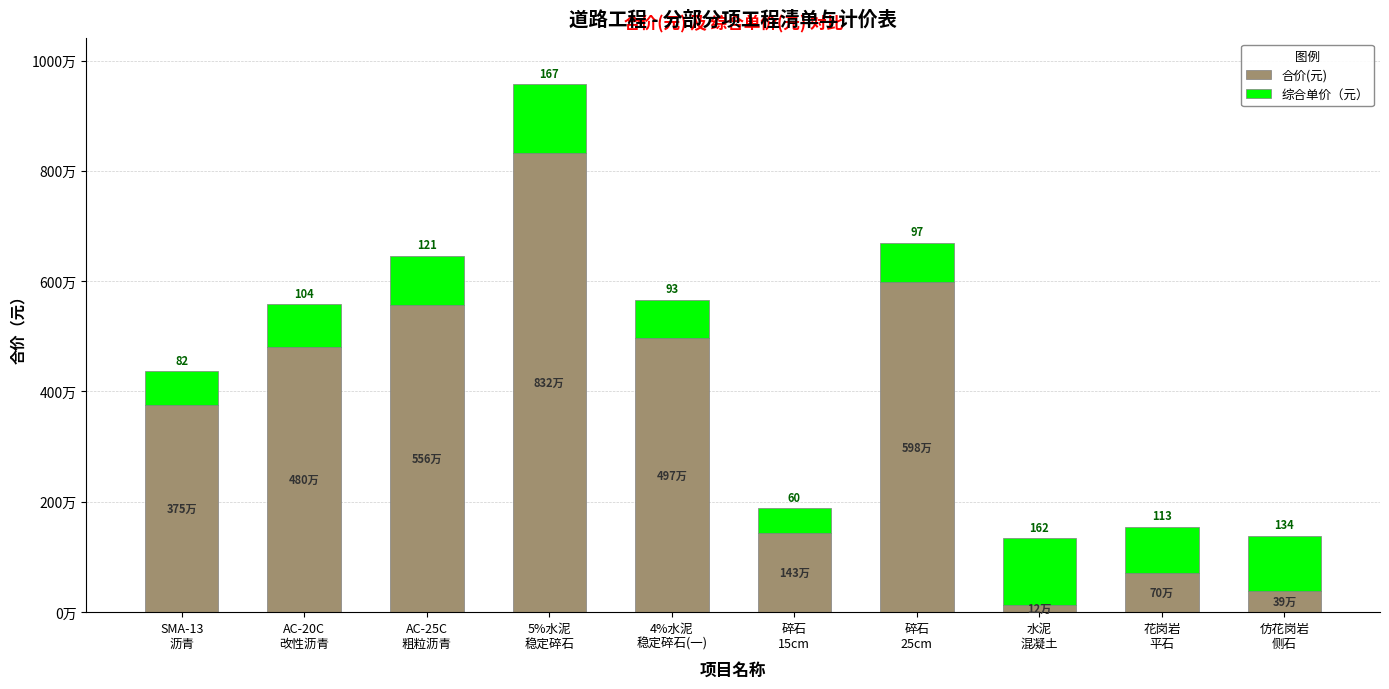

At 水泥
混凝土, list the series in order from largest to smallest.

综合单价（元）, 合价(元)